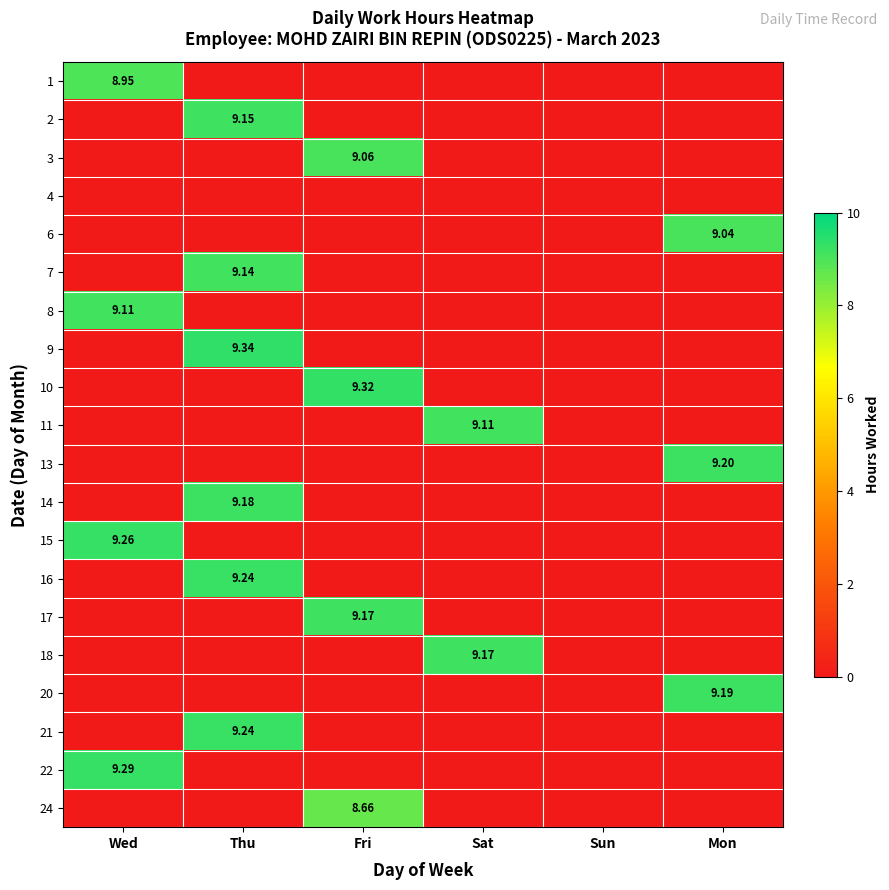

Is it true that 14 equals 0.0 at Mon?

True